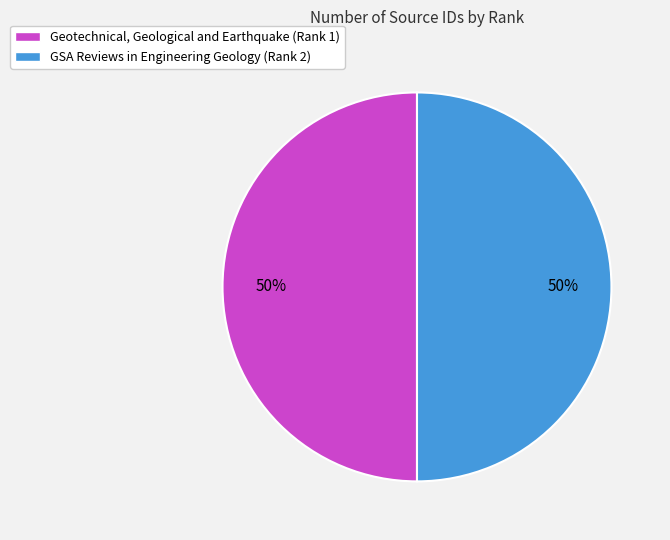

How many slices are in this pie chart?

2